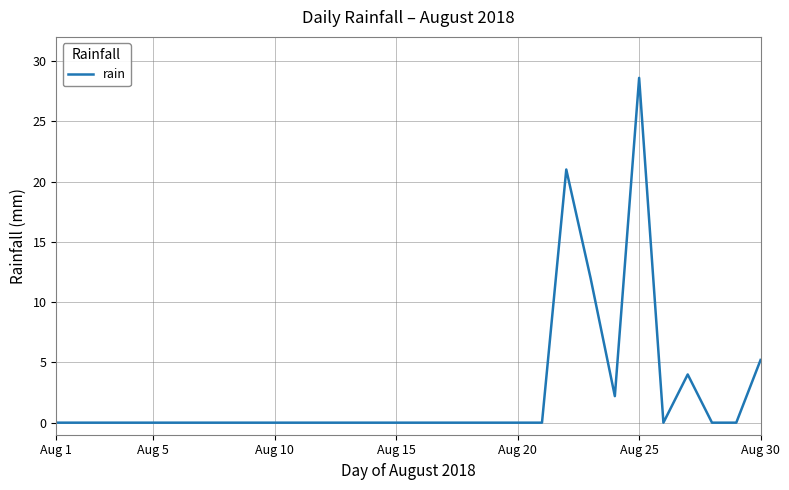

What is the maximum value shown in the chart?

28.6